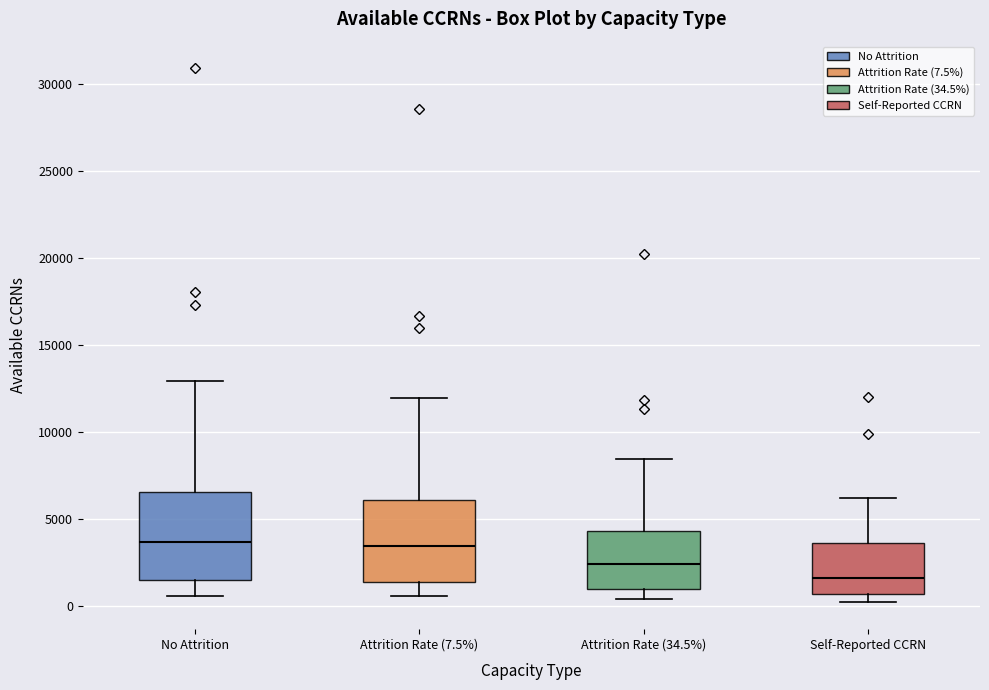

Reading left to right, read every box against the y-axis: the position of its median line, the range the box covers, and the ends of its whiskers. The values are not printed on the chart, so give them approximately, as read against the axis.

No Attrition: median 3500, box 1500 to 6500, whiskers 500 to 13000
Attrition Rate (7.5%): median 3500, box 1500 to 6000, whiskers 500 to 12000
Attrition Rate (34.5%): median 2500, box 1000 to 4500, whiskers 500 to 8500
Self-Reported CCRN: median 1500, box 500 to 3500, whiskers 0 to 6000